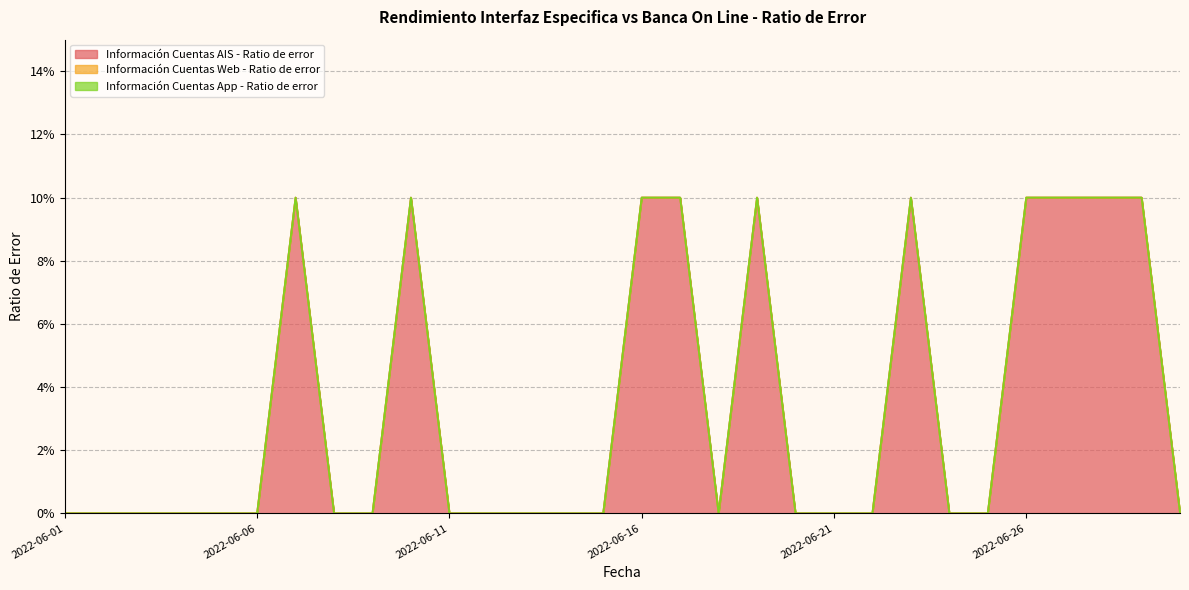

True or false: Información Cuentas AIS - Ratio de error has more than 2 interior local peaks.

True